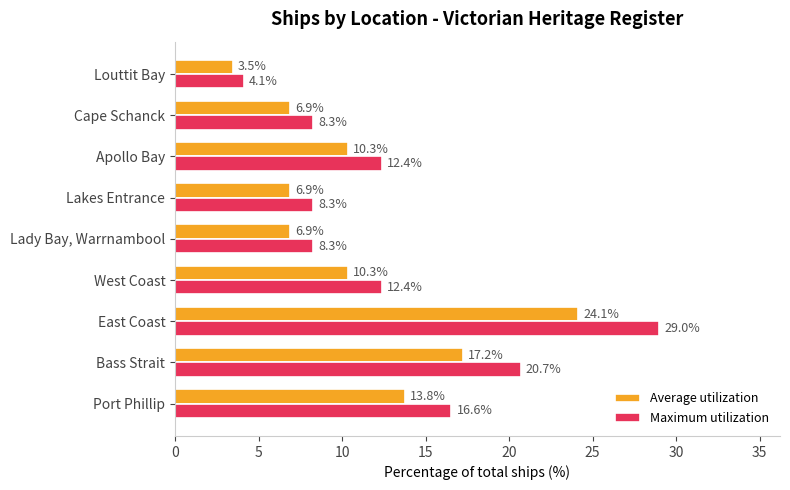

What is the highest value of the Average utilization series?

24.1